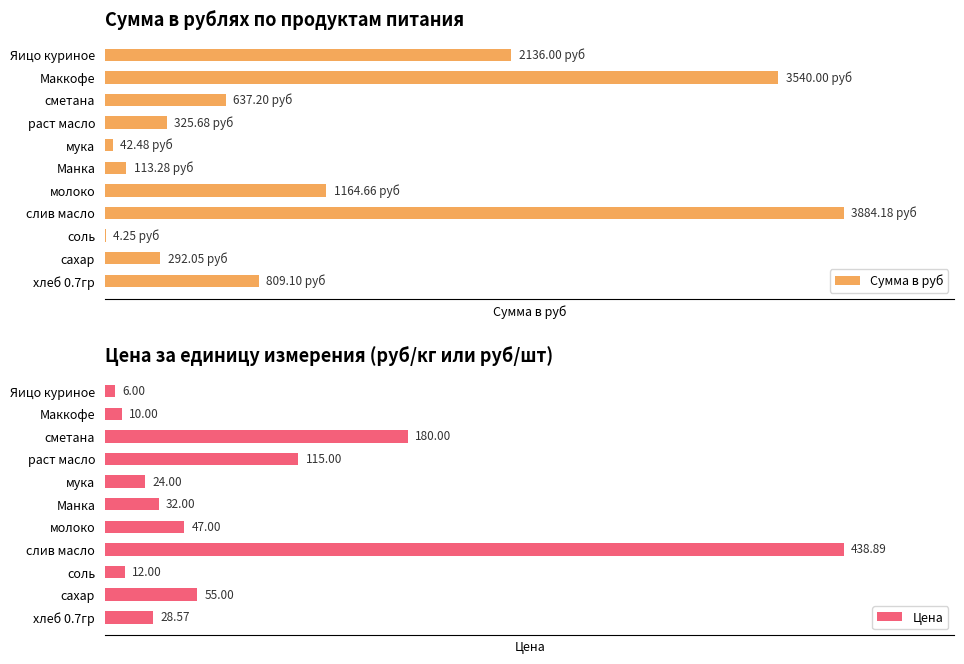

How many data points in Сумма в руб are above 637?

6